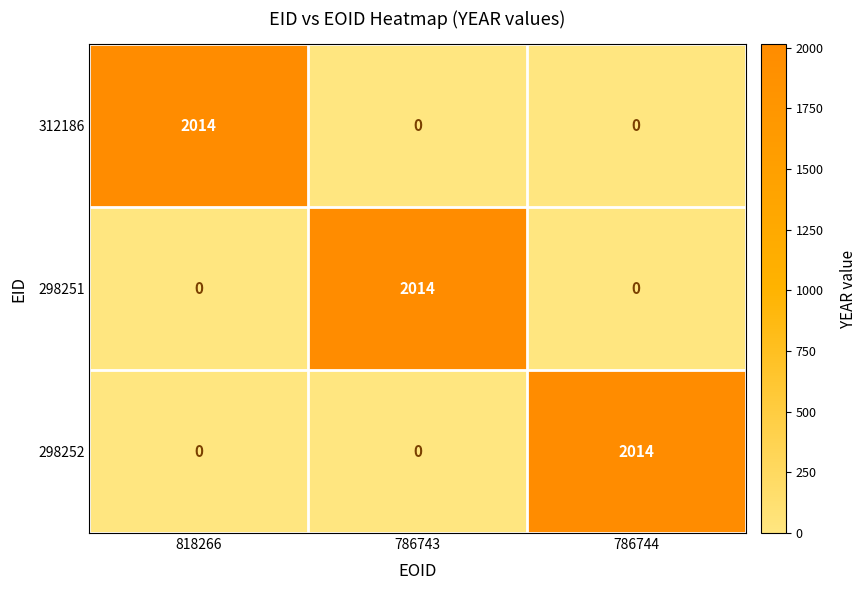

What is the average value of the 298252 series?

671